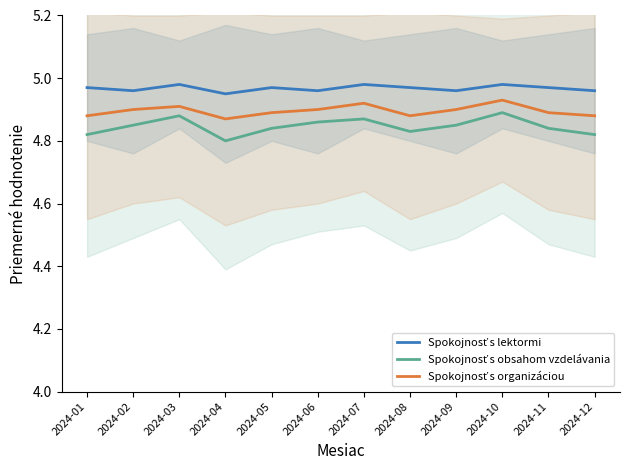

At how many categories does at least one series exceed 4?

12